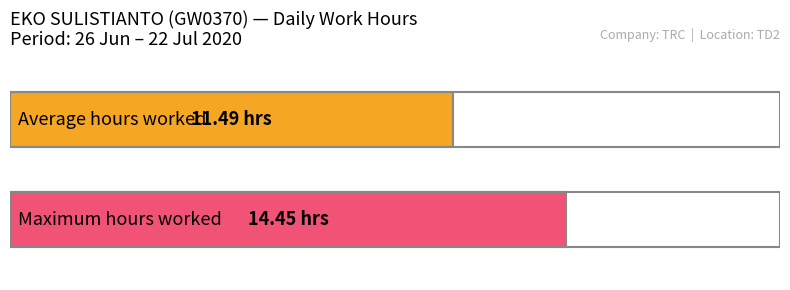

True or false: the data shows 16.1 at 5.

False